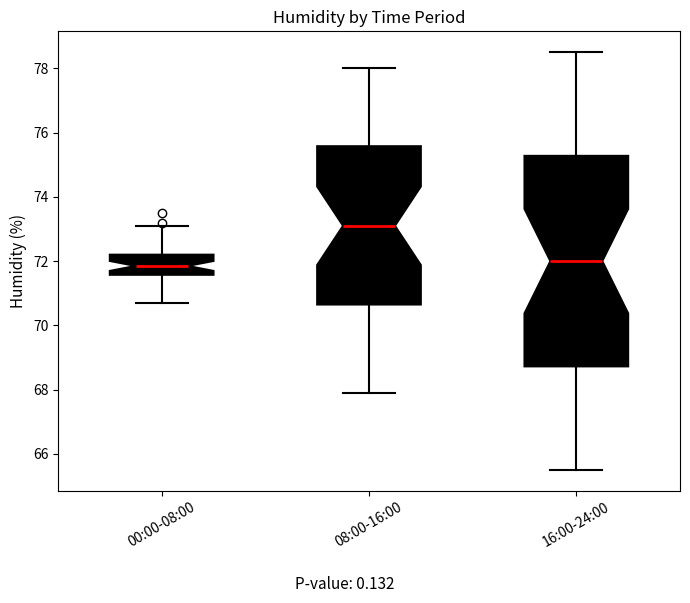

Where is the upper edge of the box for 08:00-16:00 on the y-axis? The values are not printed on the chart, so give them approximately, as read against the axis.

75.6